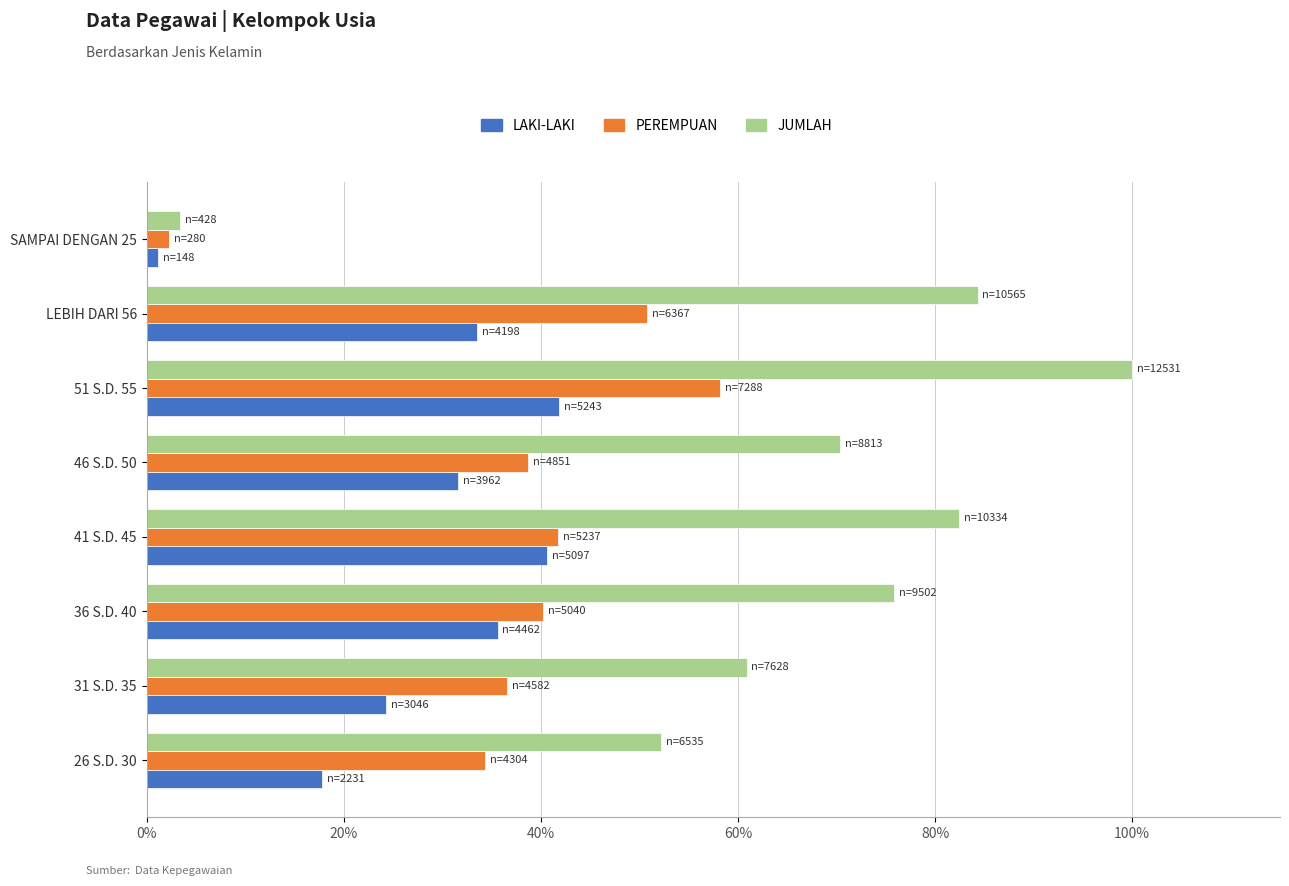

What are all the series names shown in the legend?

LAKI-LAKI, PEREMPUAN, JUMLAH